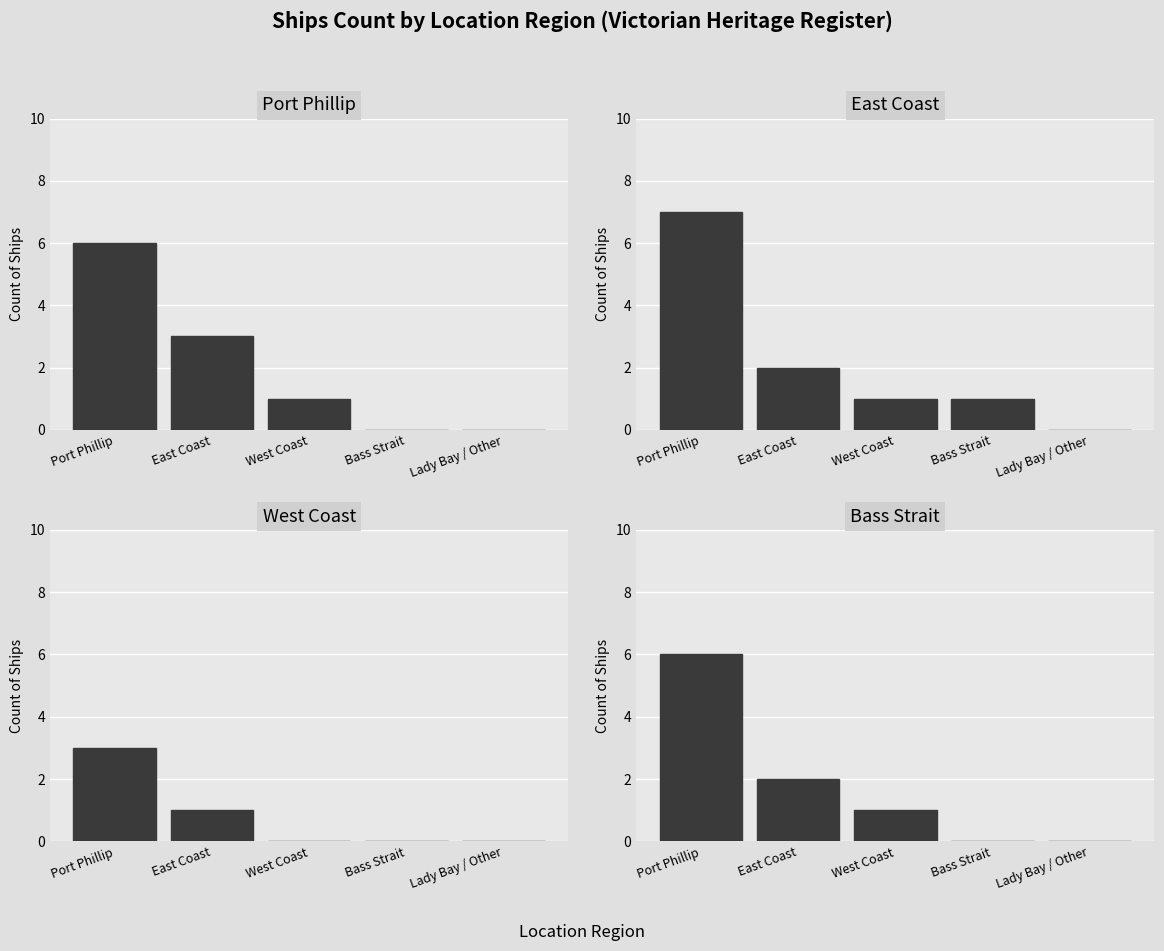

What is the difference between the highest and lowest values at Bass Strait?

1